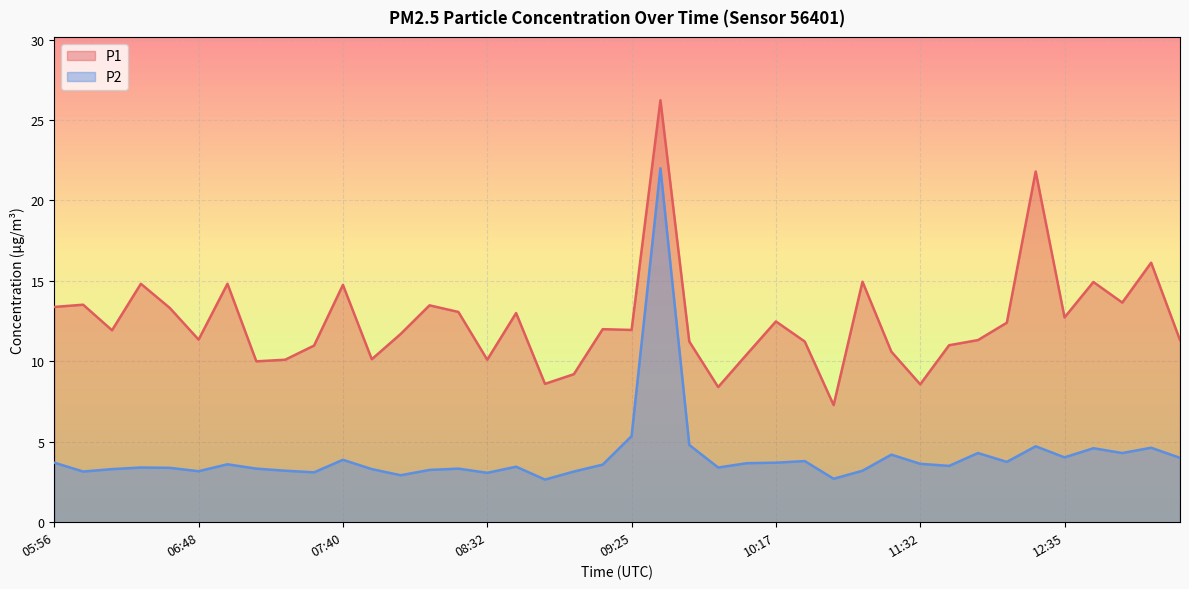

Which category has the highest value in the P2 series?

09:35